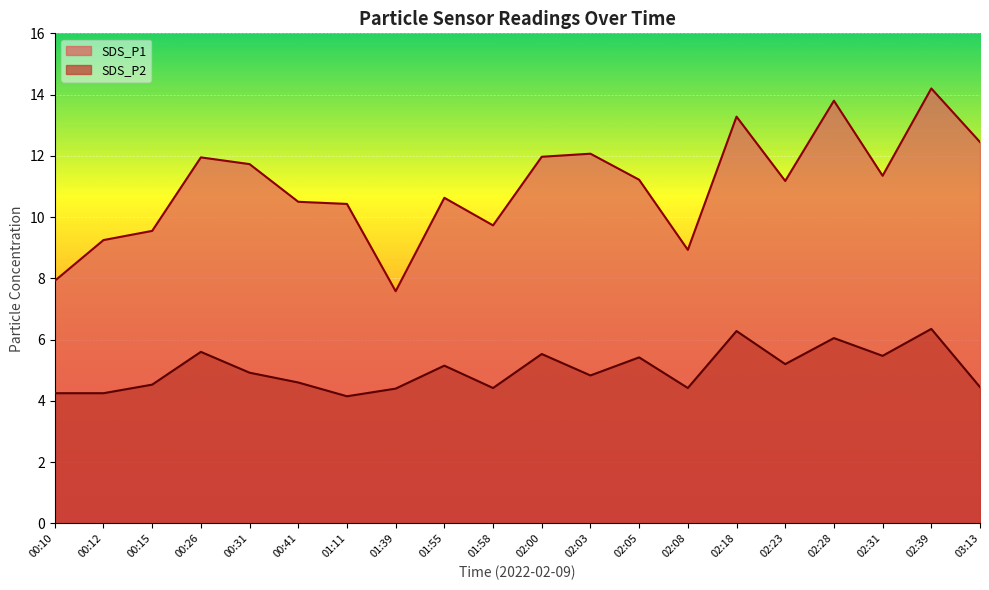

Where does the SDS_P1 series first go above 11?

00:26